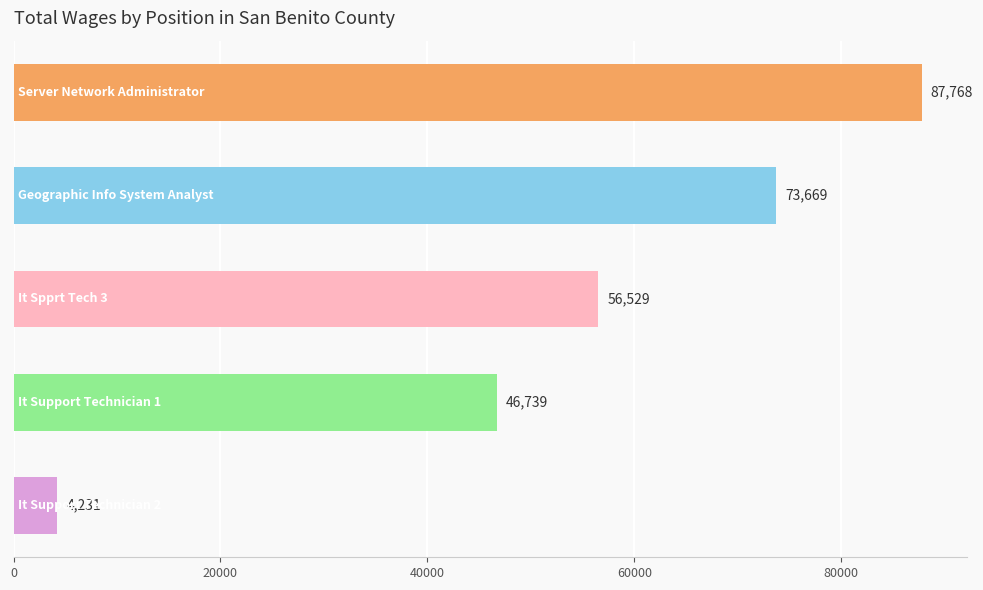

What is the value of the 2nd bar from the top?

73669